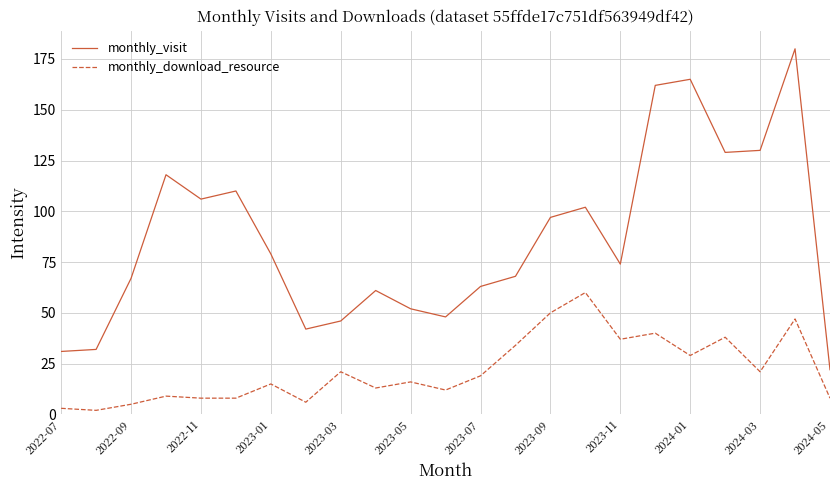

Rank the series by their maximum value, from highest to lowest.

monthly_visit, monthly_download_resource